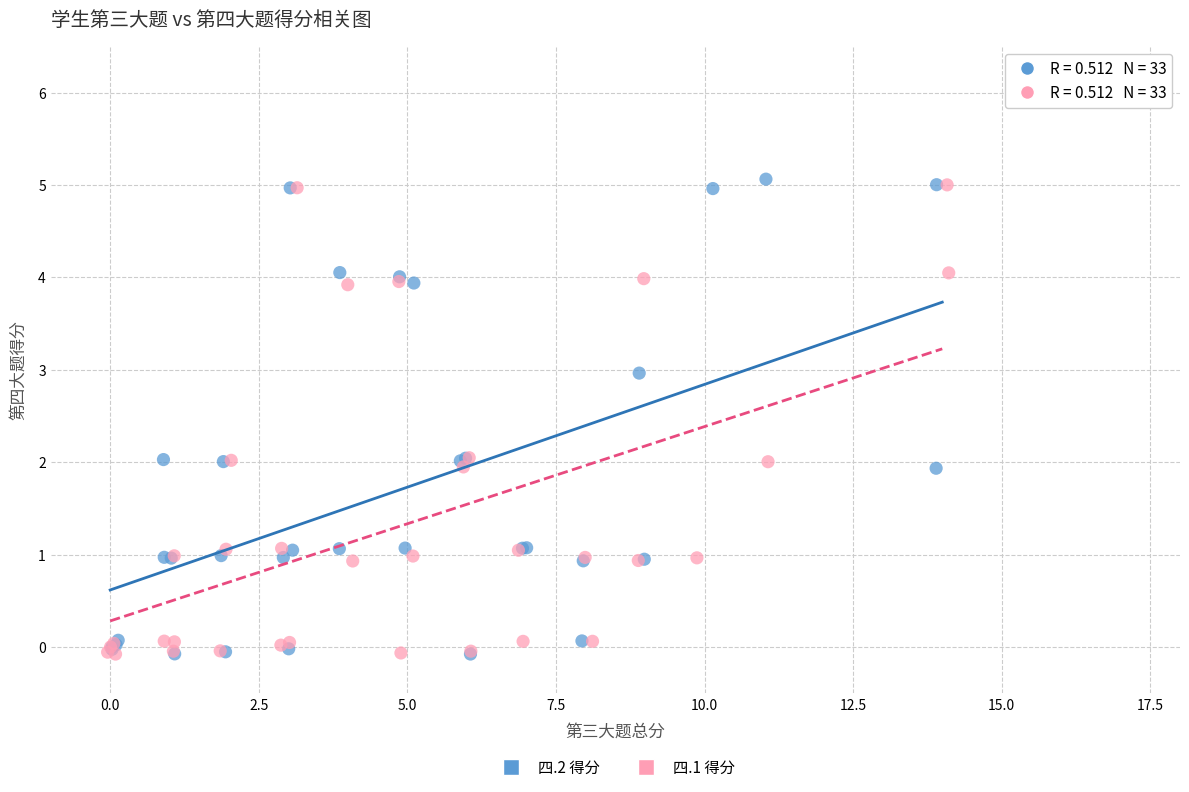

What are all the series names shown in the legend?

四.2 得分, 四.1 得分